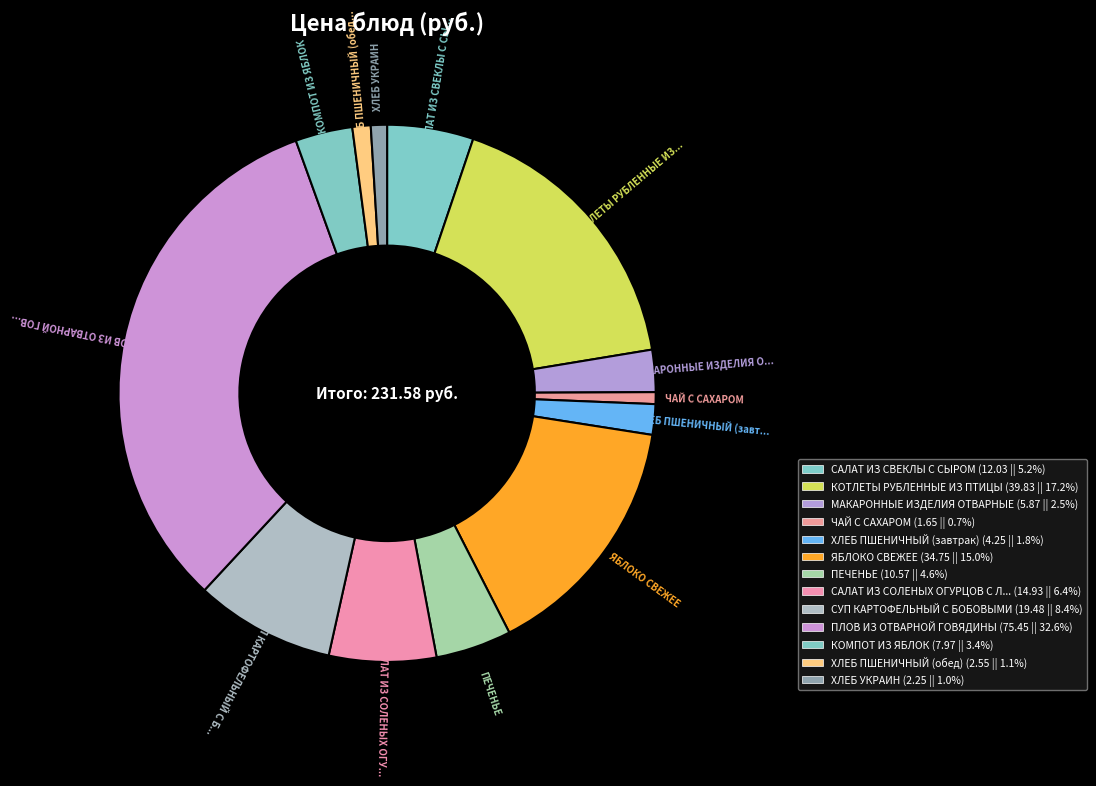

Which category has the biggest portion of the pie?

ПЛОВ ИЗ ОТВАРНОЙ ГОВЯДИНЫ